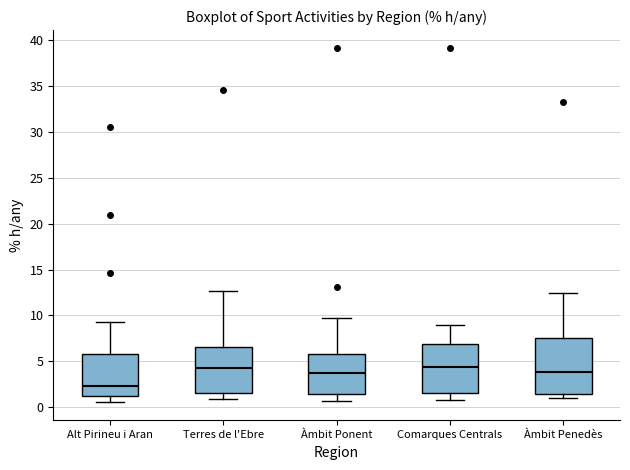

Where does the median line of the box for Terres de l'Ebre sit on the y-axis? The values are not printed on the chart, so give them approximately, as read against the axis.

4.5